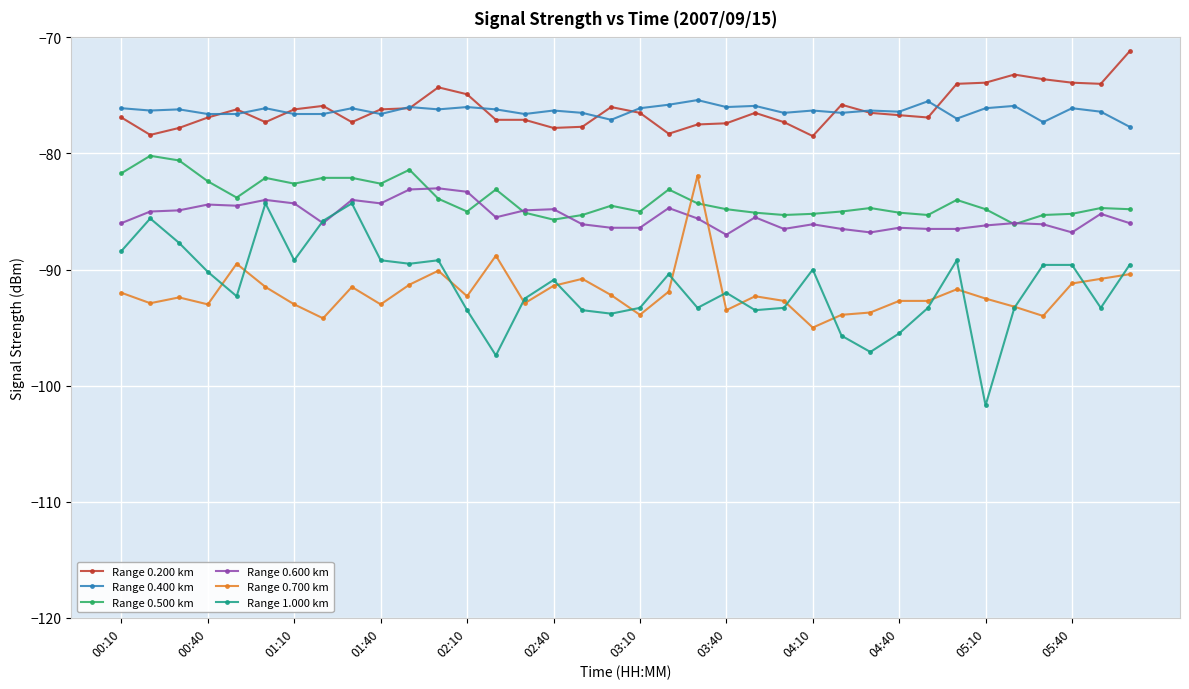

What is the value of the Range 1.000 km point at the 3rd from the left?

-87.7